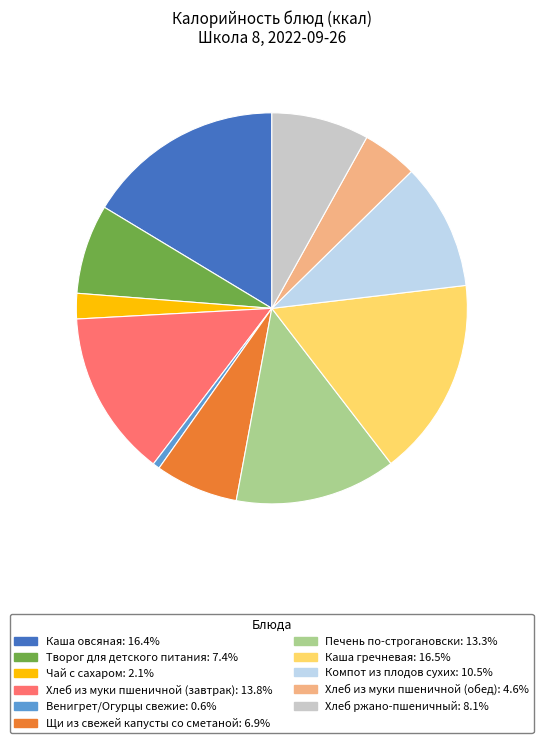

Which slice is the smallest?

Венигрет/Огурцы свежие